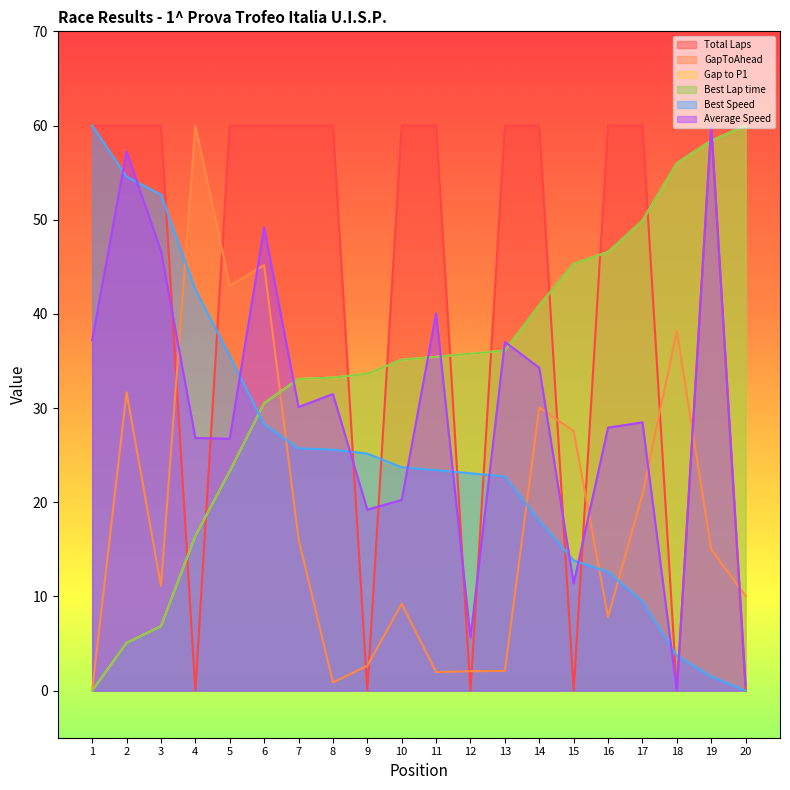

Reading left to right, extract all data points from this chart.

Total Laps: 1=60.0	2=60.0	3=60.0	4=0.0	5=60.0	6=60.0	7=60.0	8=60.0	9=0.0	10=60.0	11=60.0	12=0.0	13=60.0	14=60.0	15=0.0	16=60.0	17=60.0	18=0.0	19=60.0	20=0.0
GapToAhead: 1=0.0	2=31.7	3=11.1	4=60.0	5=43.0	6=45.2	7=16.1	8=0.9	9=2.6	10=9.2	11=2.0	12=2.1	13=2.1	14=30.1	15=27.5	16=7.8	17=20.8	18=38.2	19=15.0	20=10.0
Gap to P1: 1=0.0	2=5.1	3=6.8	4=16.4	5=23.3	6=30.5	7=33.1	8=33.2	9=33.7	10=35.1	11=35.4	12=35.8	13=36.1	14=40.9	15=45.3	16=46.6	17=49.9	18=56.0	19=58.4	20=60.0
Best Lap time: 1=0.0	2=5.1	3=6.8	4=16.4	5=23.3	6=30.5	7=33.1	8=33.2	9=33.7	10=35.1	11=35.4	12=35.8	13=36.1	14=40.9	15=45.3	16=46.6	17=49.9	18=56.0	19=58.4	20=60.0
Best Speed: 1=60.0	2=54.6	3=52.7	4=42.6	5=35.5	6=28.3	7=25.7	8=25.6	9=25.2	10=23.7	11=23.4	12=23.1	13=22.7	14=18.1	15=13.8	16=12.6	17=9.5	18=3.7	19=1.5	20=0.0
Average Speed: 1=37.2	2=57.2	3=46.7	4=26.8	5=26.7	6=49.2	7=30.1	8=31.5	9=19.2	10=20.2	11=40.0	12=5.6	13=37.0	14=34.3	15=11.4	16=27.9	17=28.5	18=0.0	19=60.0	20=0.5